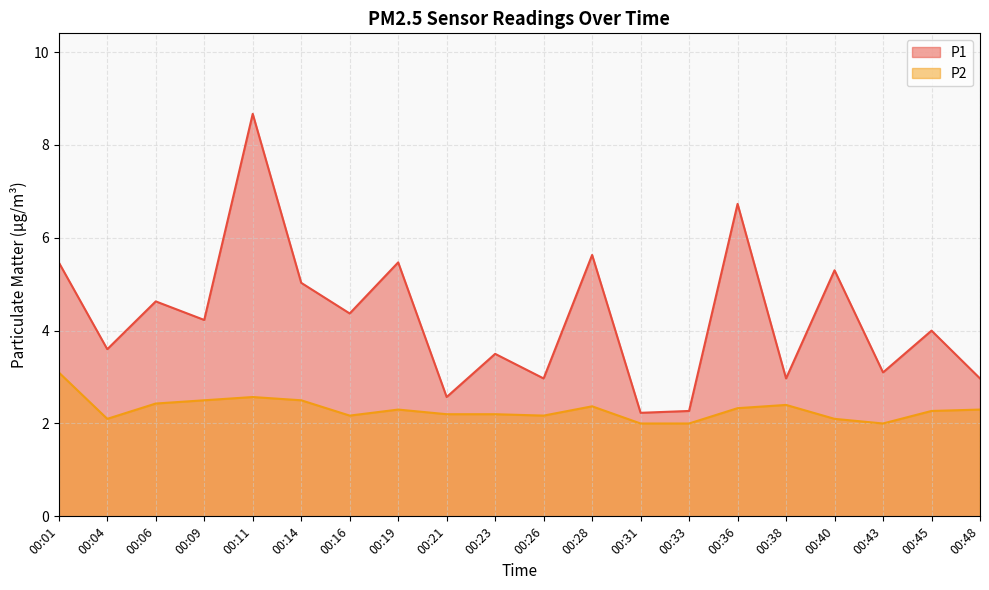

Which series has the largest range (max minus min)?

P1